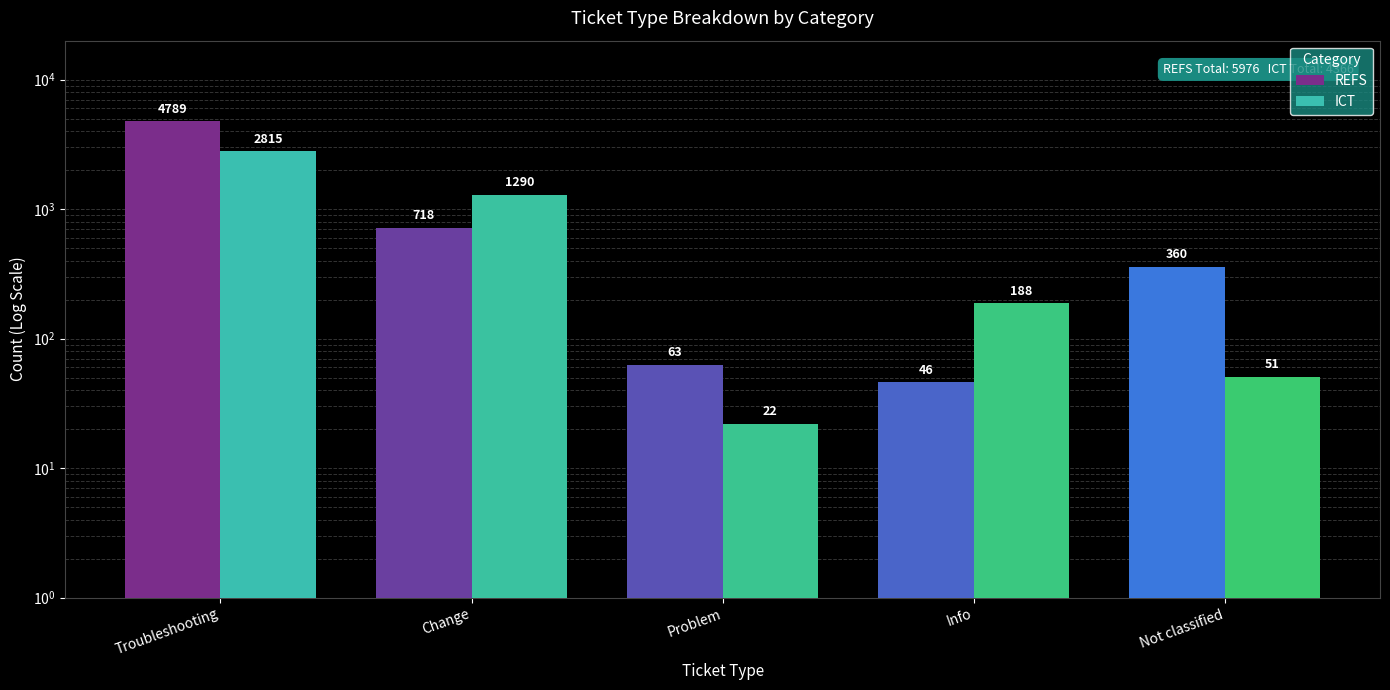

Rank the categories by REFS value from highest to lowest.

Troubleshooting, Change, Not classified, Problem, Info